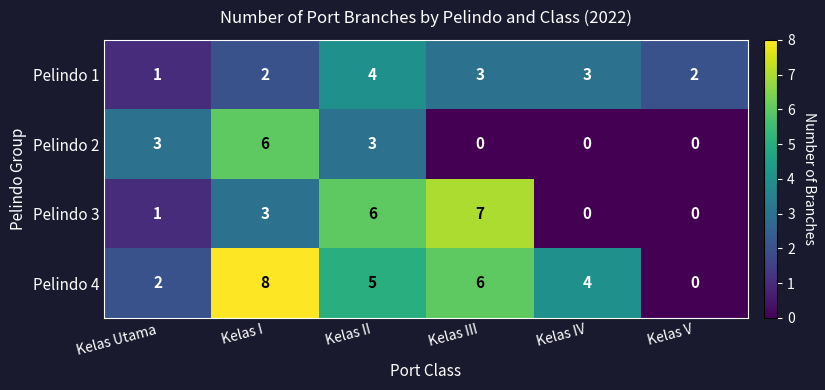

The value of Pelindo 3 at Kelas Utama is 1. True or false?

True